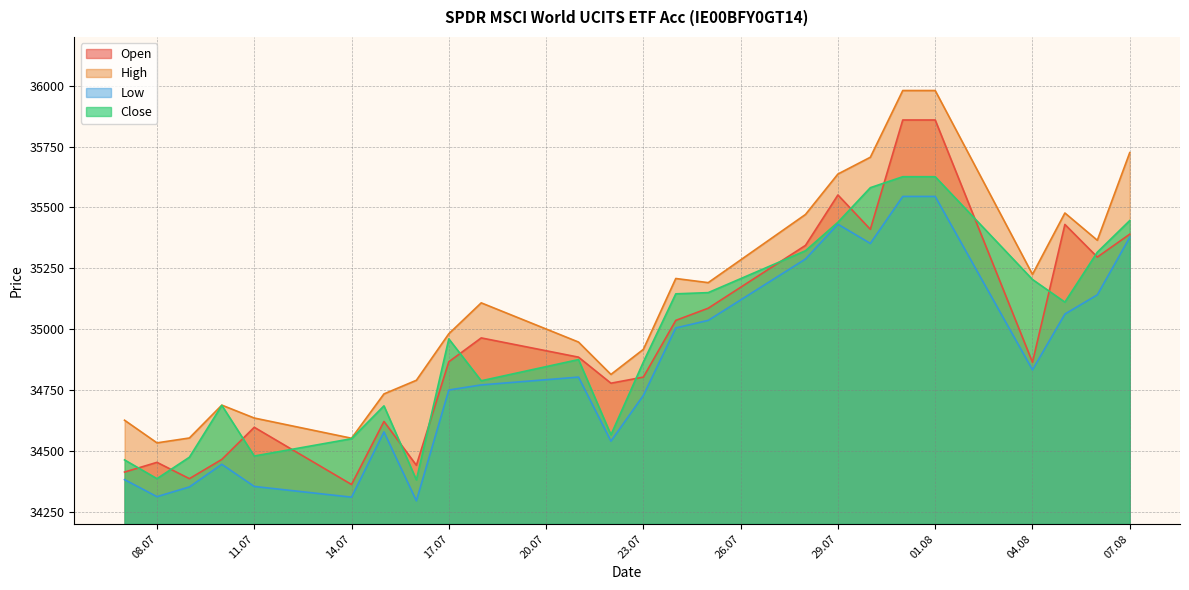

Which series has the largest range (max minus min)?

Open